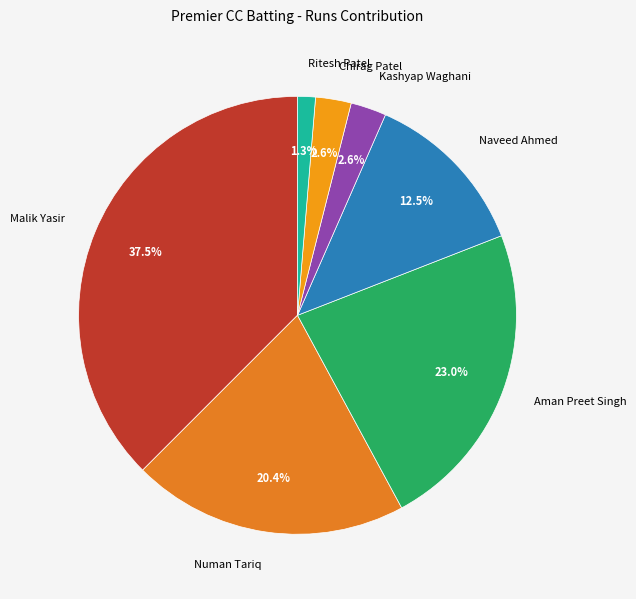

Which slice is the smallest?

Ritesh Patel